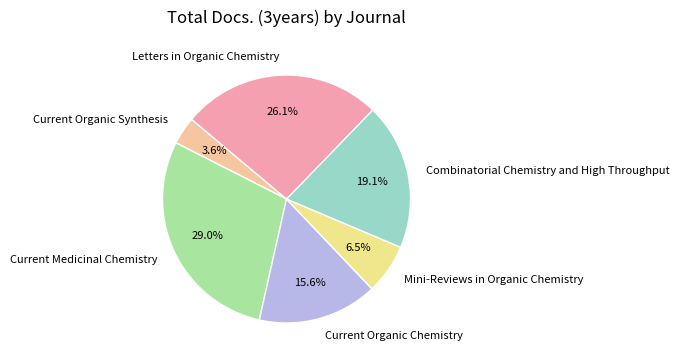

Approximately how many times larger is the value at Current Organic Synthesis compared to Mini-Reviews in Organic Chemistry?

0.6